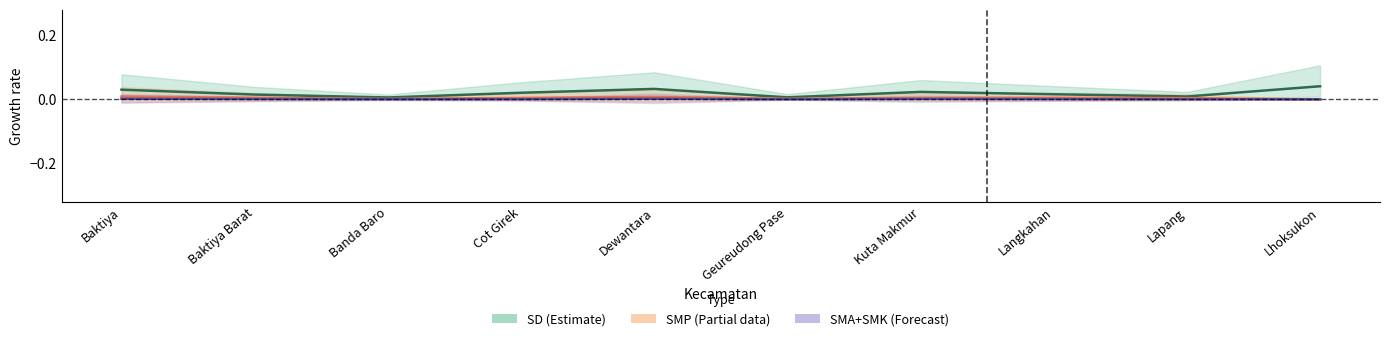

Count the SMA+SMK center values in the range 0 to 1.

10